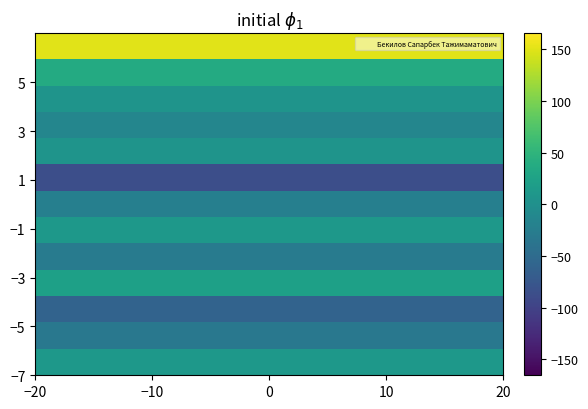

At how many categories does at least one series exceed 118?

20